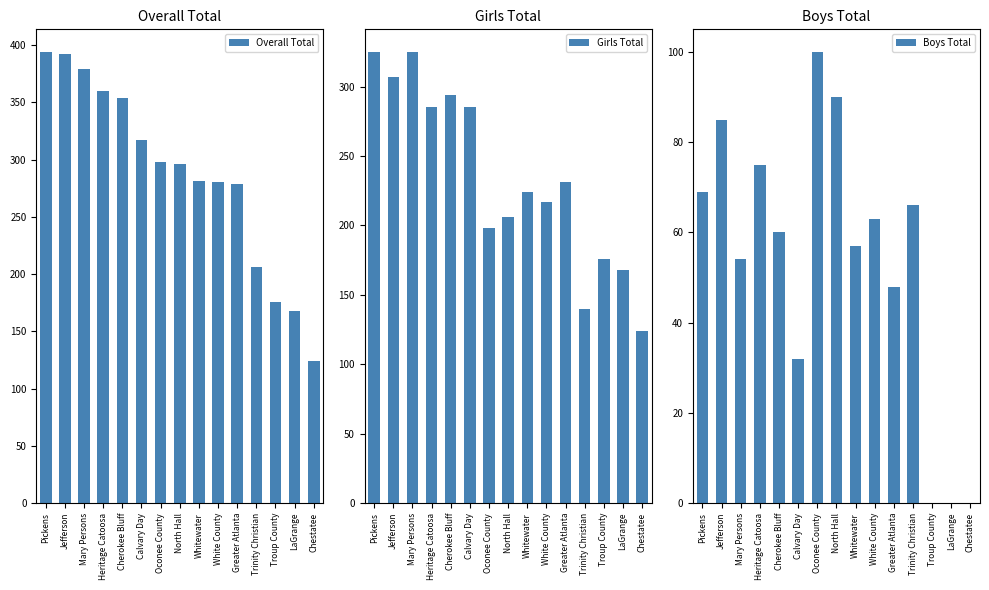

What is the sum of the Girls Total values at Oconee County and Troup County?

374